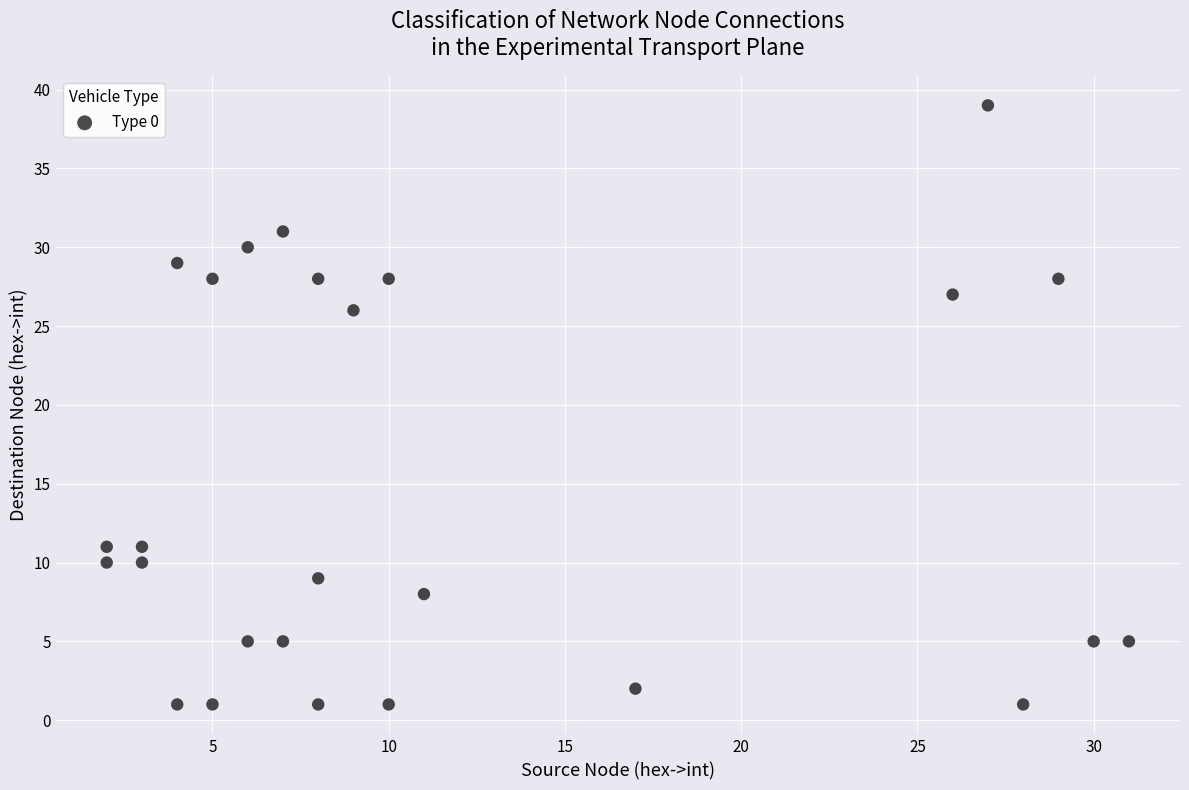

What is the range of Y values (max minus min)?

38